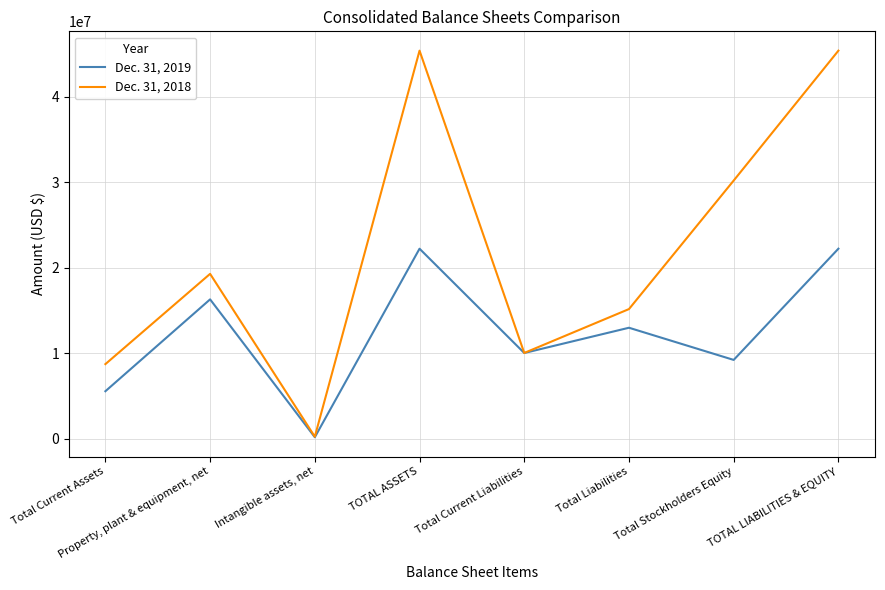

In Dec. 31, 2019, how many points are higher than both neighbors (excluding endpoints)?

3